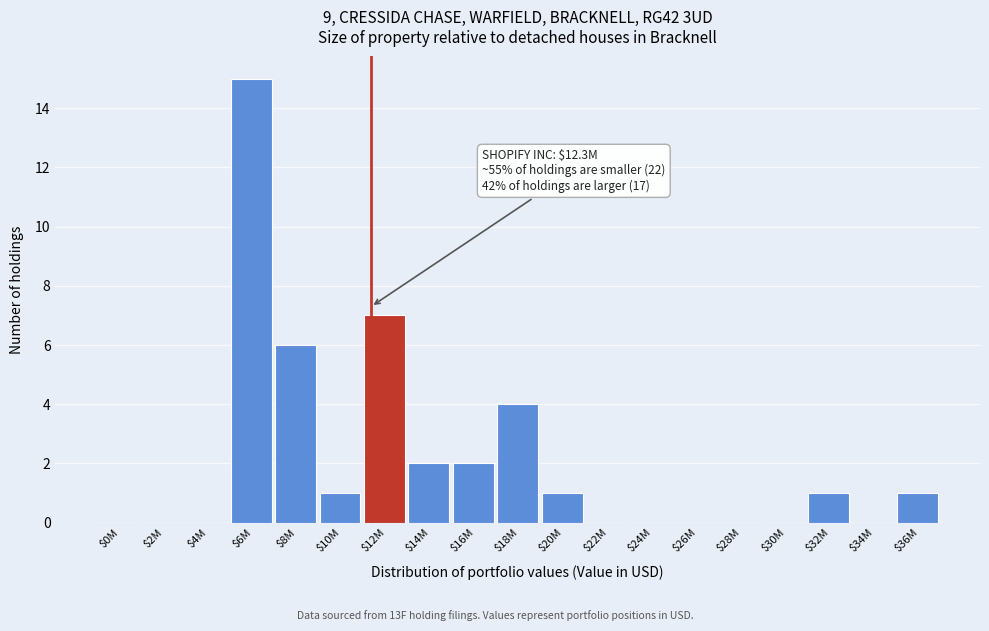

At which category does the chart reach its peak across all series?

$6M